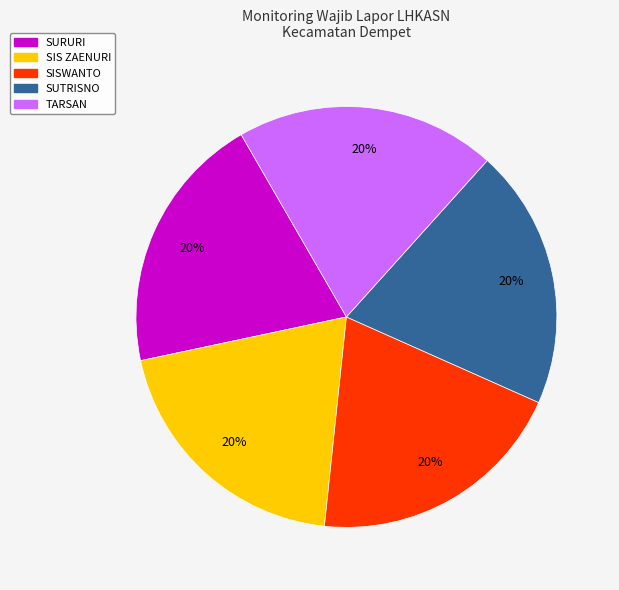

To the nearest percent, what is the average slice percentage?

20%